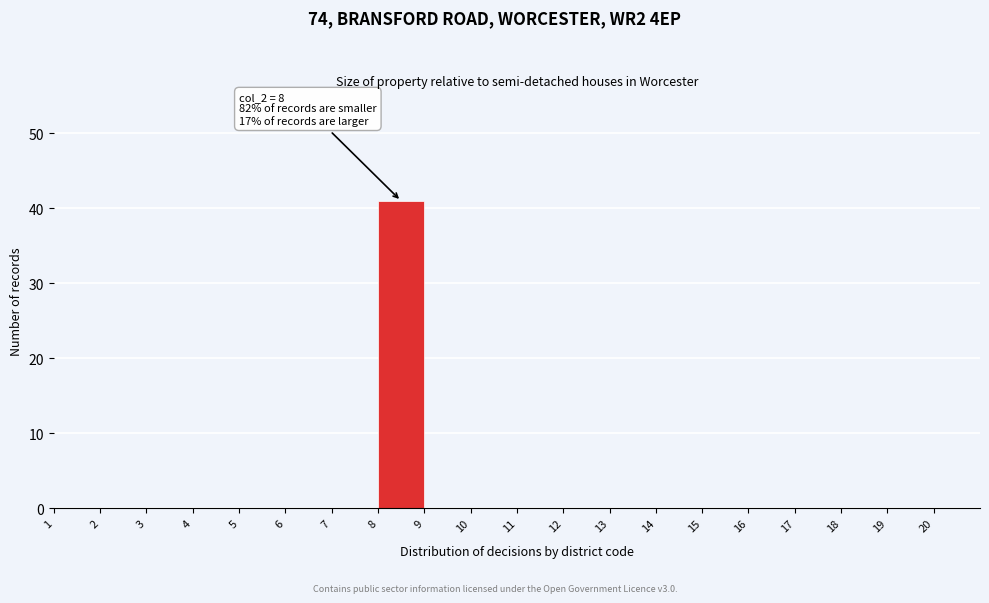

Over which range of the x-axis is the bar tallest?

8 to 9